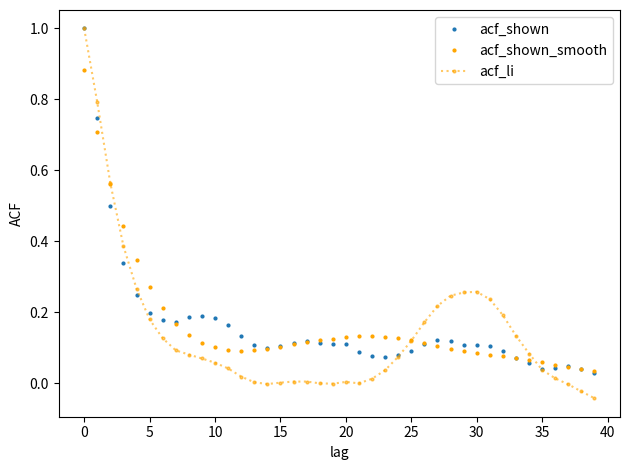

Count the number of categories in the chart.

40